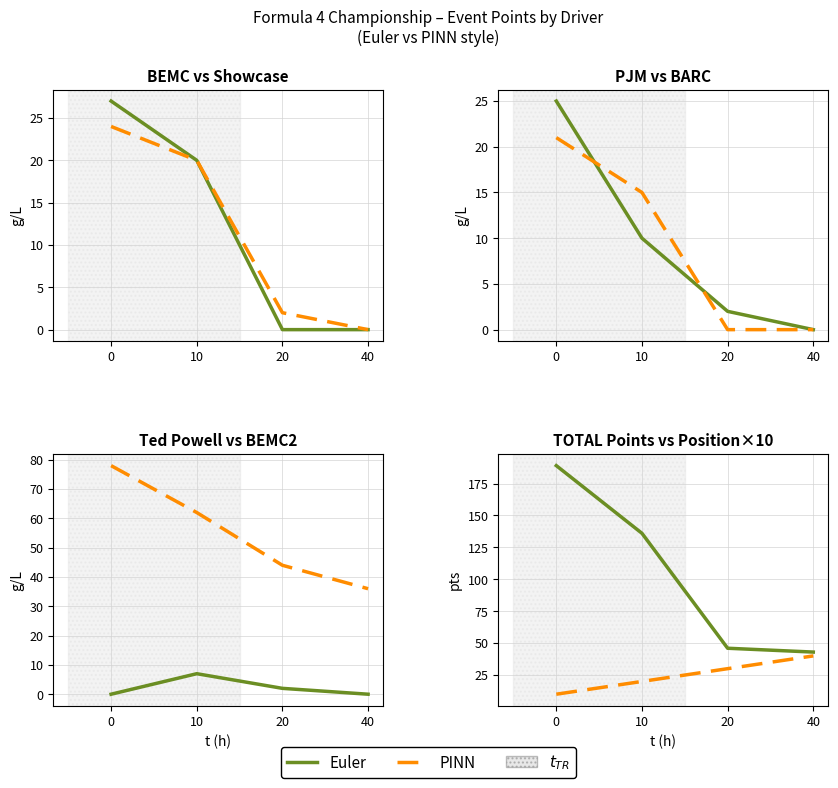

What is the average value of the PINN series?

25